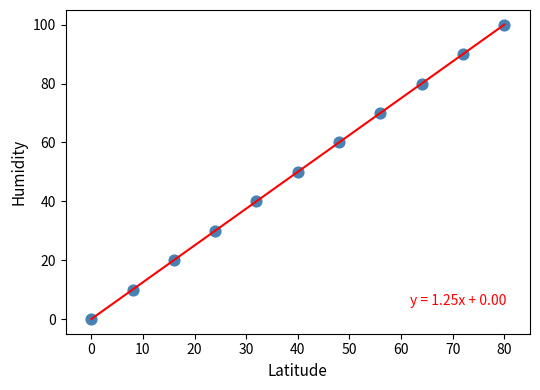

What is the range of Y values (max minus min)?

100